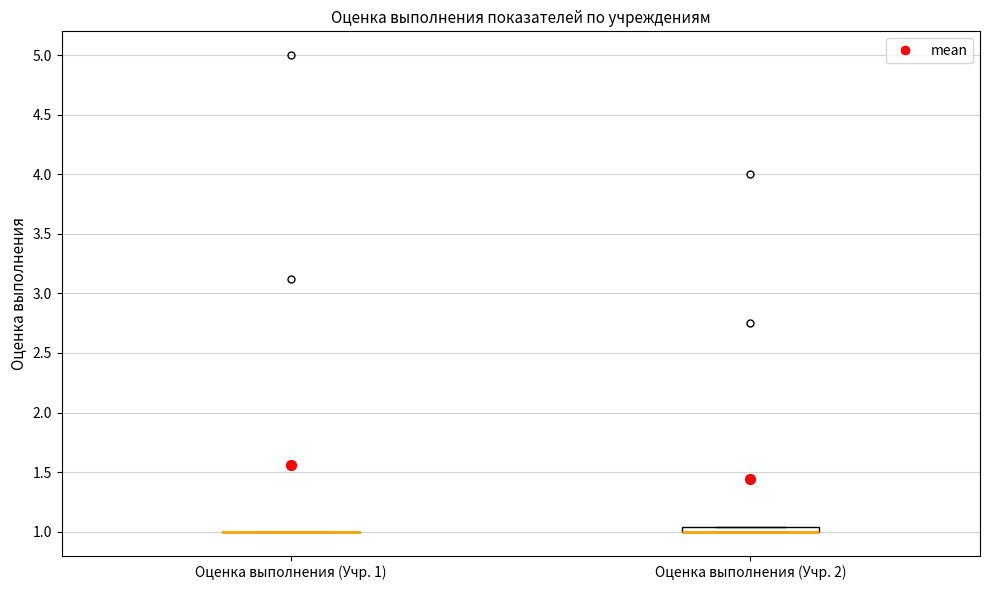

Where is the lower edge of the box for Оценка выполнения (Учр. 2) on the y-axis? The values are not printed on the chart, so give them approximately, as read against the axis.

1.00